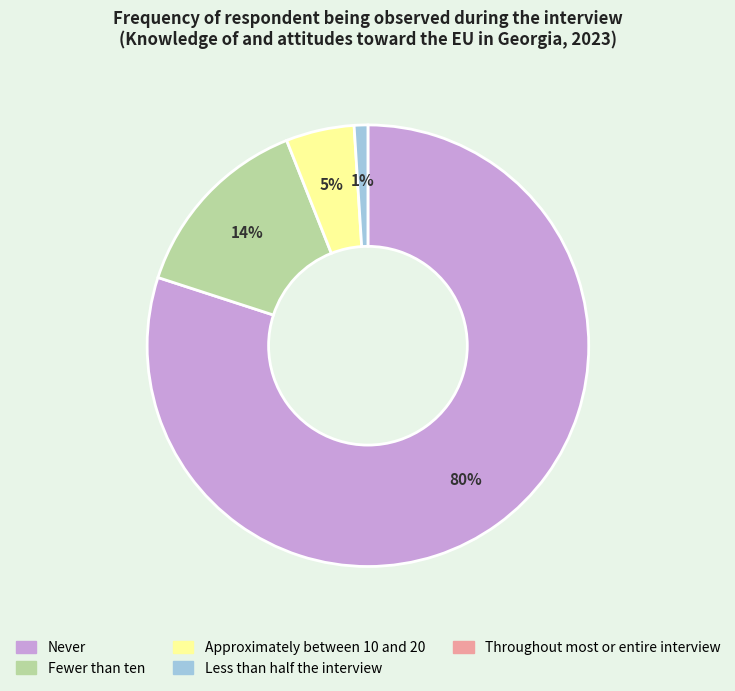

Does any single category account for the majority?

Yes